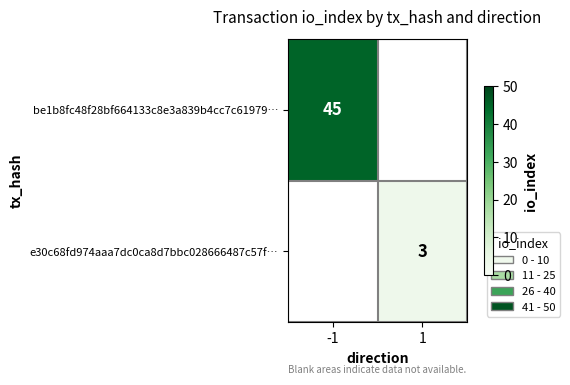

Is the value of be1b8fc48f28bf664133c8e3a839b4cc7c61979… at -1 greater than the value of e30c68fd974aaa7dc0ca8d7bbc028666487c57f… at 1?

Yes